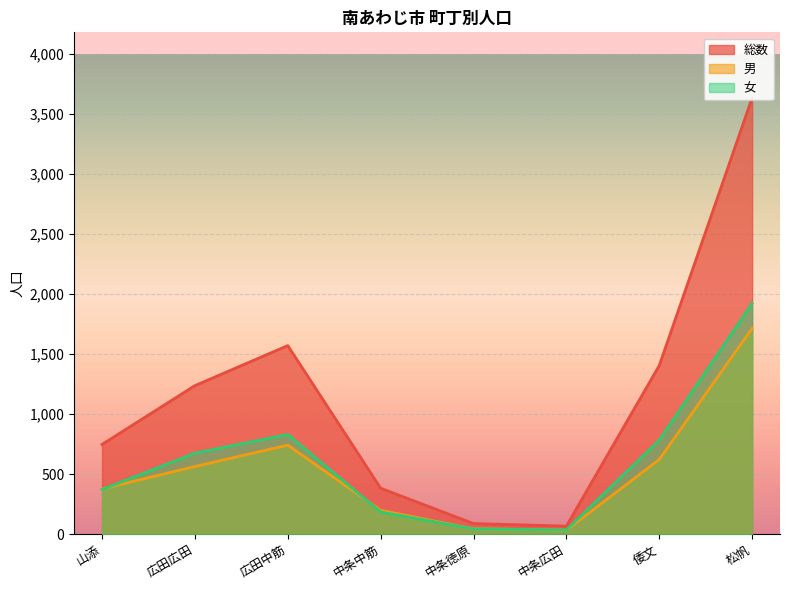

Rank the series at 中条中筋 from lowest to highest value.

女, 男, 総数